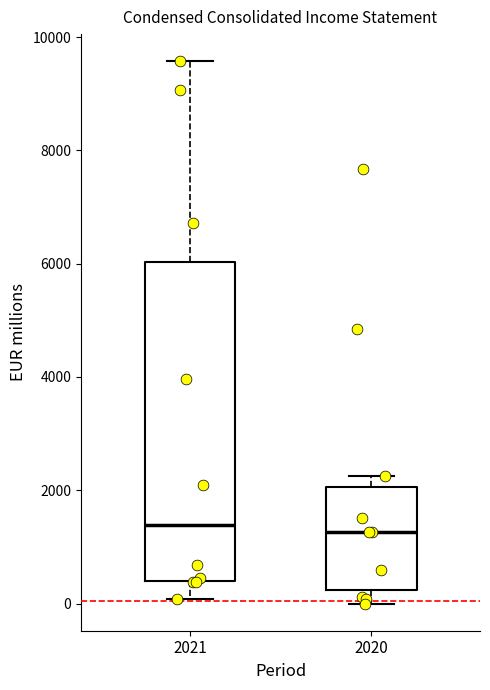

Where is the upper edge of the box at x = 2021 on the y-axis? The values are not printed on the chart, so give them approximately, as read against the axis.

6000